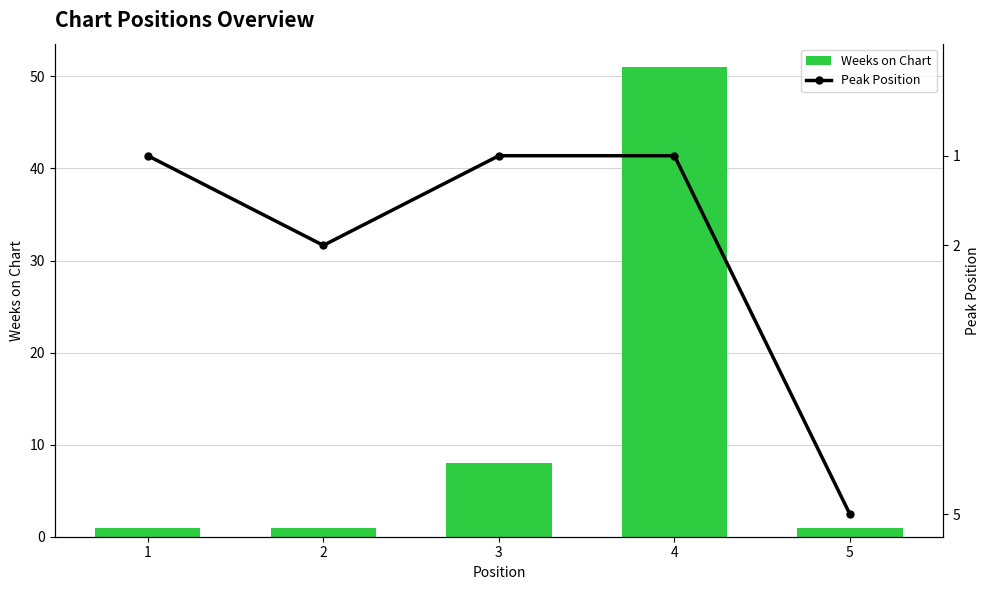

Which series changed the most between 2 and 4?

Weeks on Chart